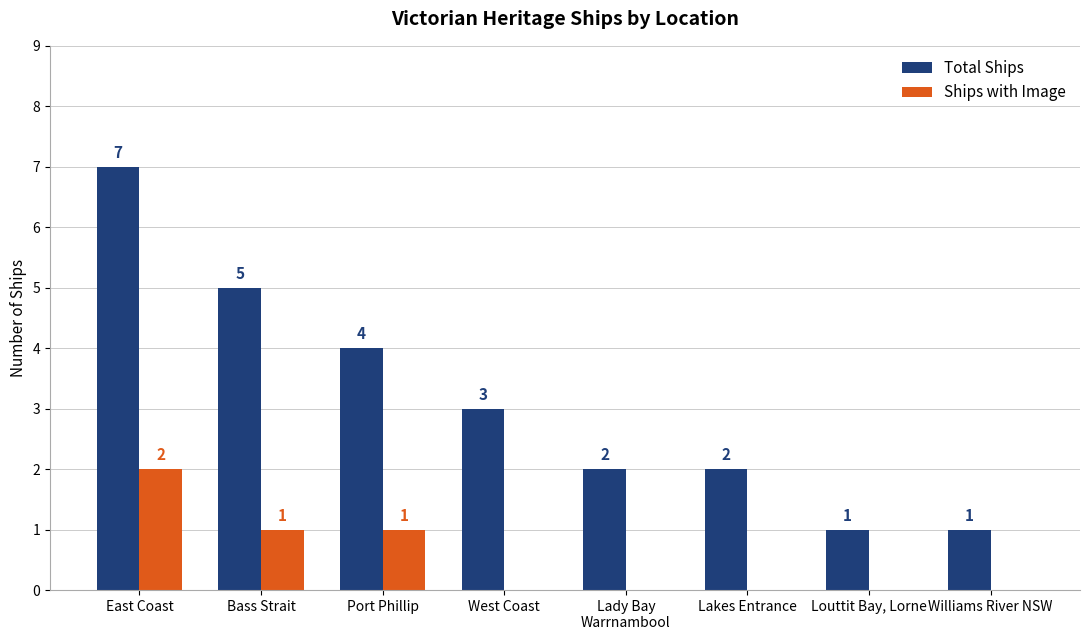

Which series changed the most between East Coast and West Coast?

Total Ships